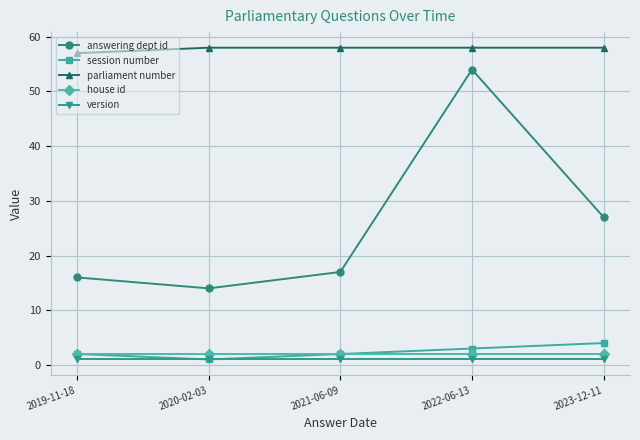

True or false: version has a value of 1 at 2020-02-03.

True